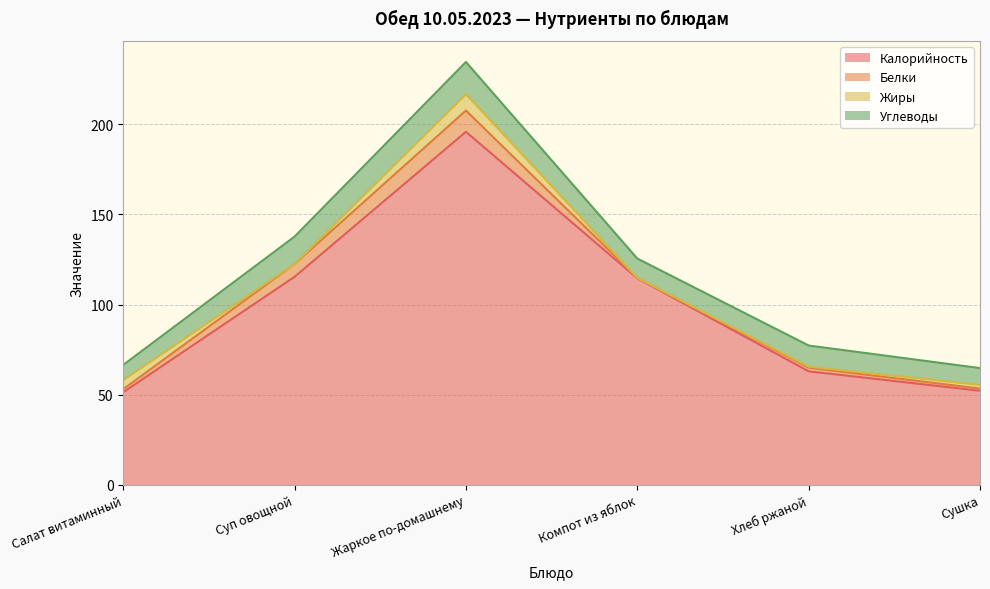

Reading left to right, list all the values displayed in this chart.

Калорийность: Салат витаминный=51.4	Суп овощной=115.4	Жаркое по-домашнему=195.8	Компот из яблок=114.6	Хлеб ржаной=63.0	Сушка=52.2
Белки: Салат витаминный=1.7	Суп овощной=7.1	Жаркое по-домашнему=11.8	Компот из яблок=0.2	Хлеб ржаной=2.0	Сушка=1.2
Жиры: Салат витаминный=5.0	Суп овощной=0.0	Жаркое по-домашнему=9.1	Компот из яблок=0.0	Хлеб ржаной=0.6	Сушка=2.0
Углеводы: Салат витаминный=8.4	Суп овощной=15.2	Жаркое по-домашнему=17.9	Компот из яблок=10.7	Хлеб ржаной=11.7	Сушка=9.3